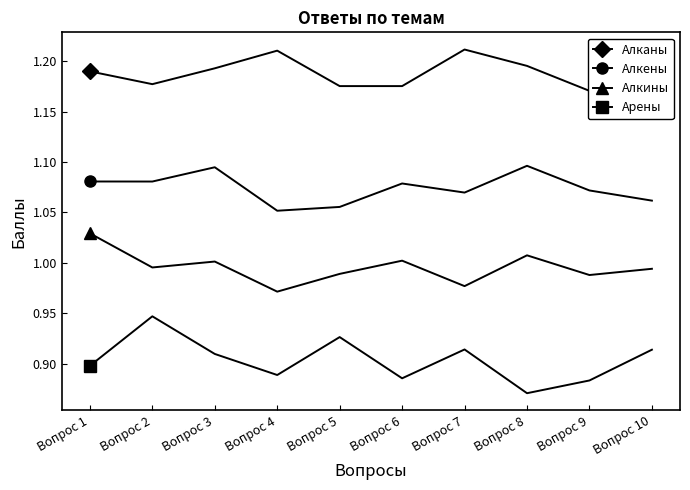

Which series has the widest spread of values?

Арены